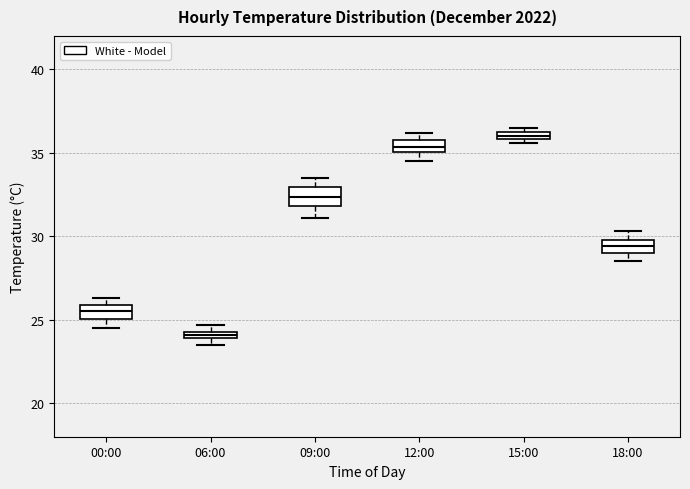

Which box has the highest median line?

15:00